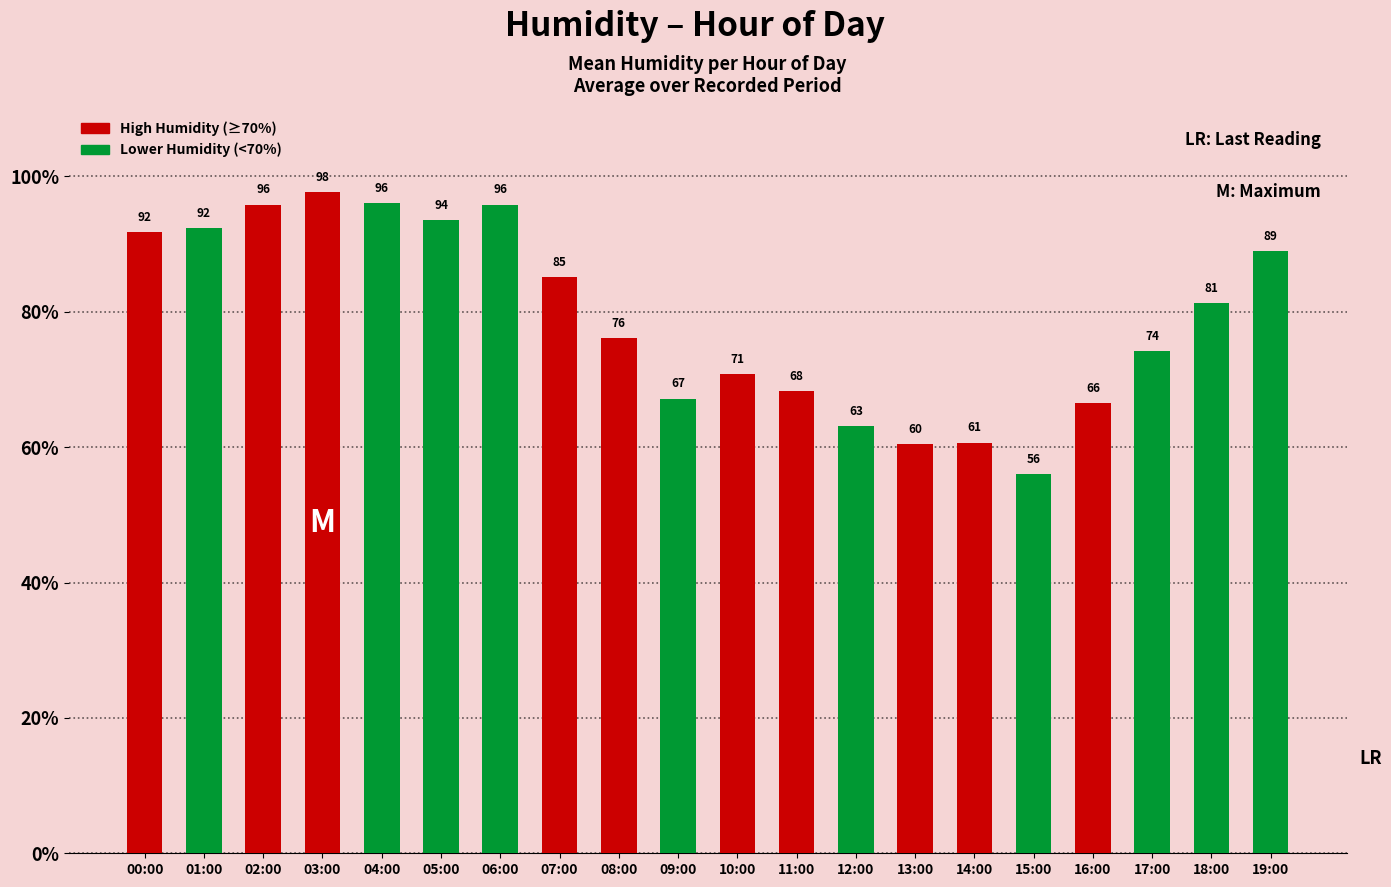

True or false: the data shows 29.2 at 16:00.

False